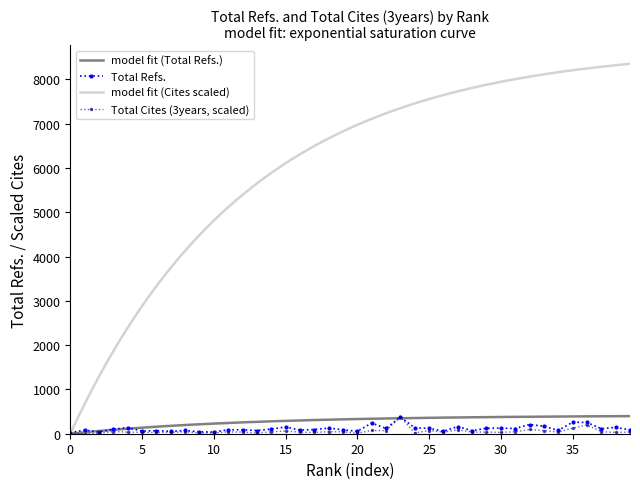

Does the chart have visible grid lines?

No